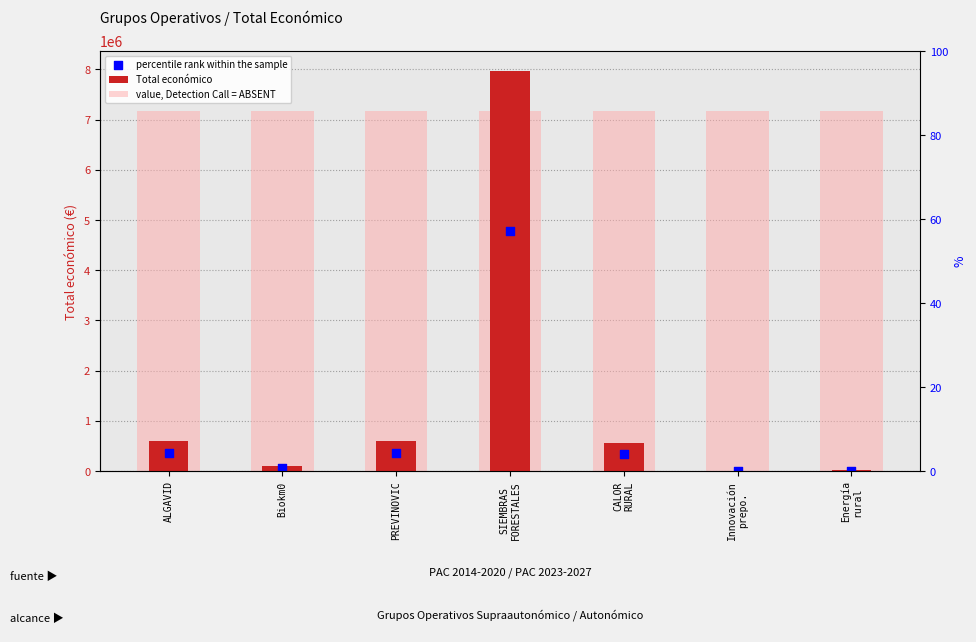

At how many categories does at least one series exceed 7302216?

1